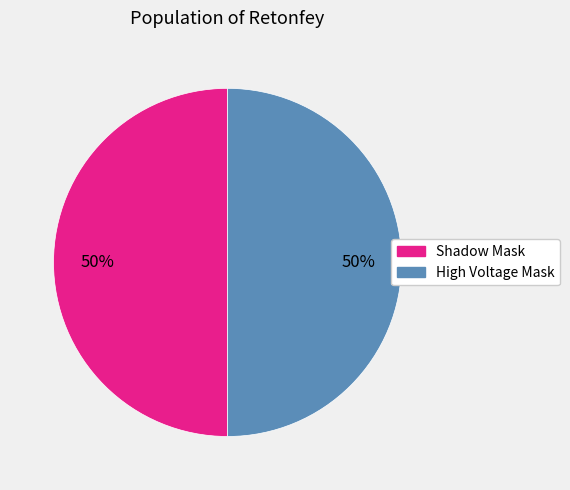

What is the ratio of the value at High Voltage Mask to the value at Shadow Mask?

1.0